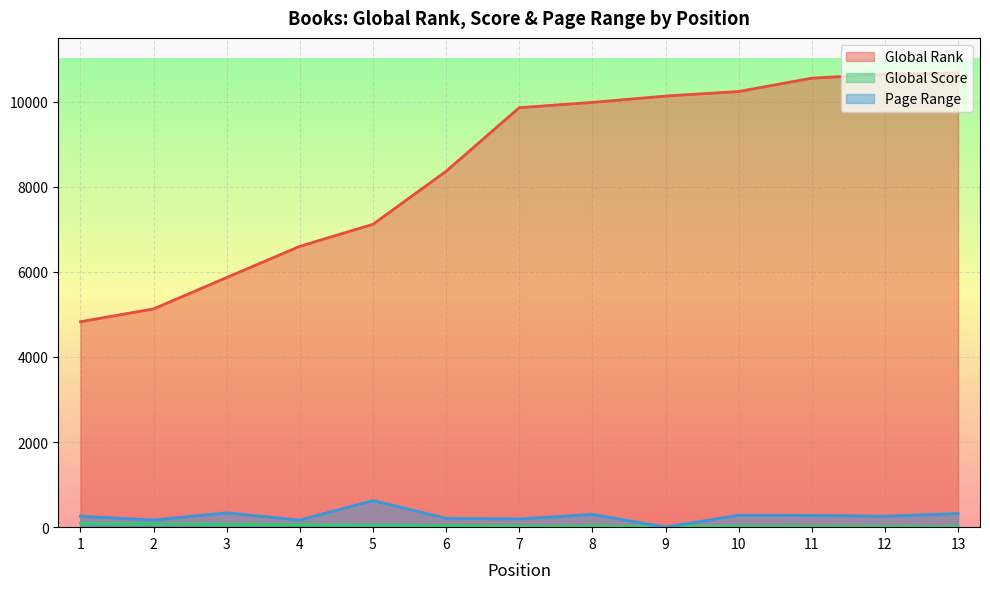

Reading left to right, what are all the values shown in this chart?

Global Rank: 1=4829	2=5130	3=5868	4=6601	5=7119	6=8365	7=9859	8=9984	9=10133	10=10240	11=10553	12=10648	13=10674
Global Score: 1=87	2=80	3=68	4=55	5=46	6=38	7=21	8=21	9=19	10=18	11=13	12=10	13=10
Page Range: 1=256	2=168	3=336	4=166	5=624	6=208	7=192	8=300	9=0	10=280	11=278	12=256	13=320